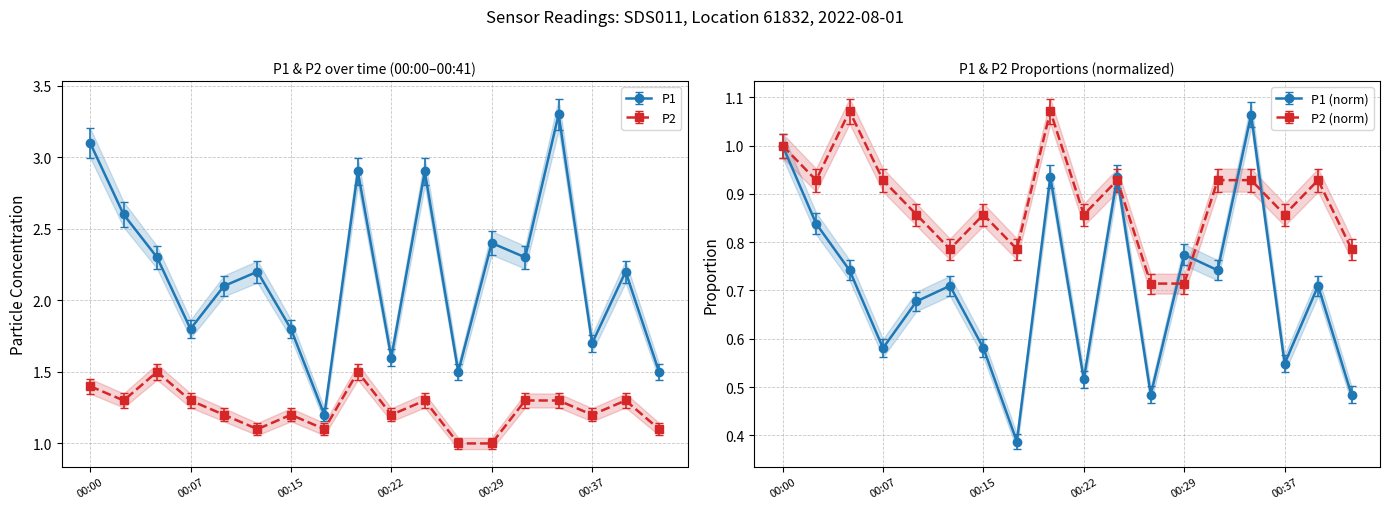

What is the value of the P1 point at the 5th from the left?

2.1